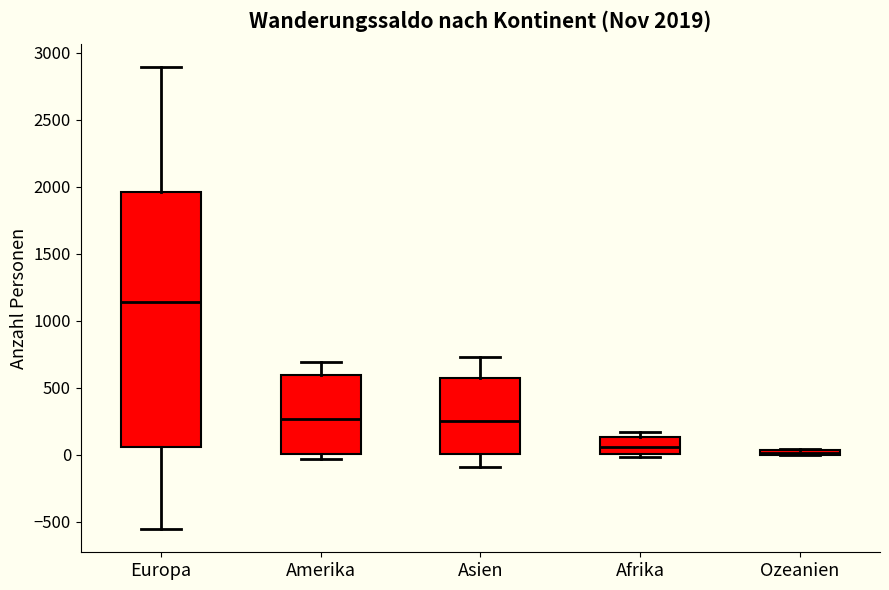

Which box is the tallest, from its lower edge to its upper edge?

Europa